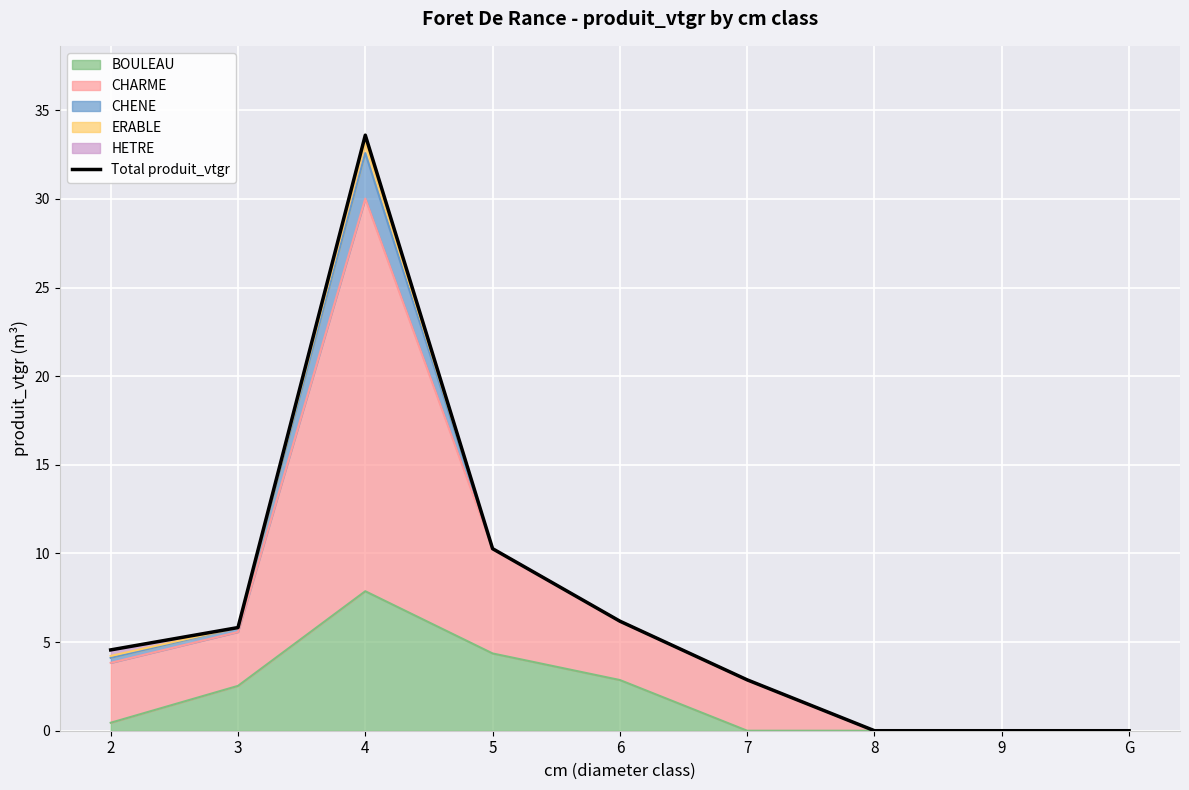

What is the label of the 2nd point from the left?

3